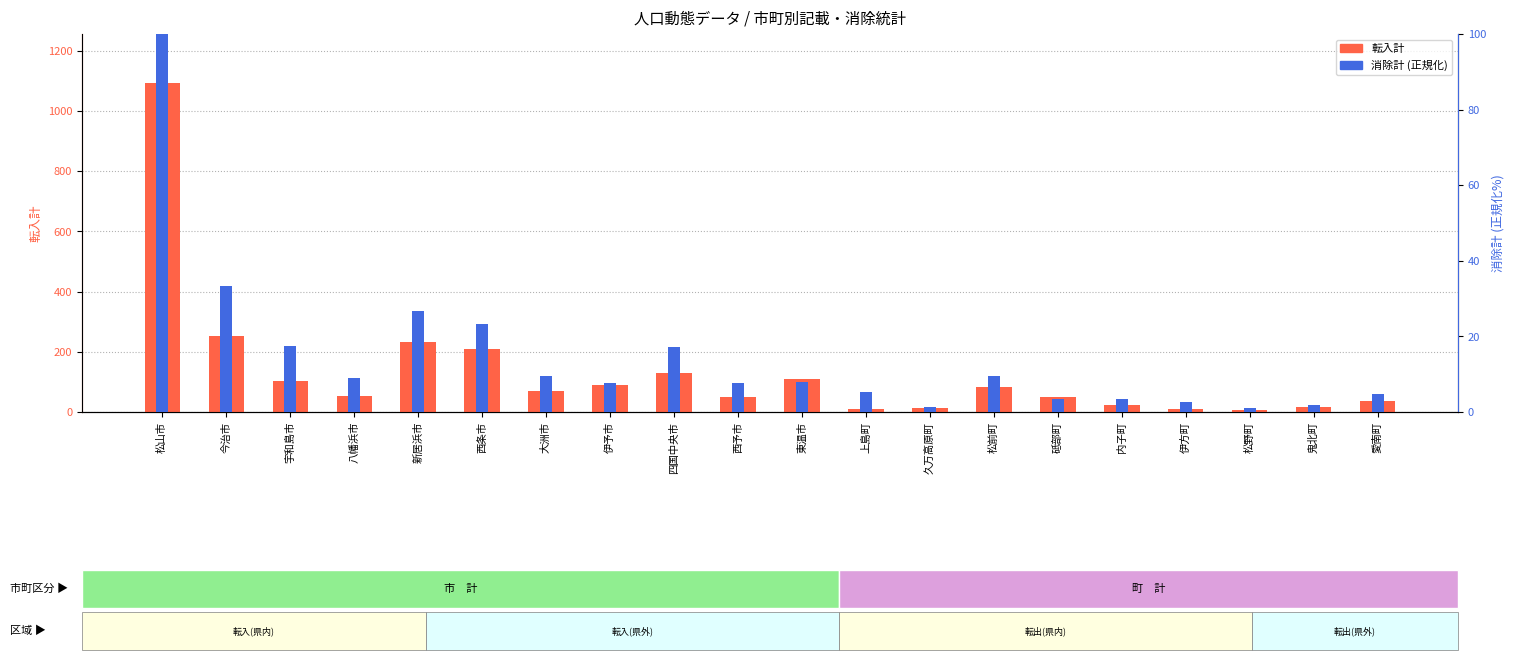

Which category has the lowest value in the 消除計 series?

松野町